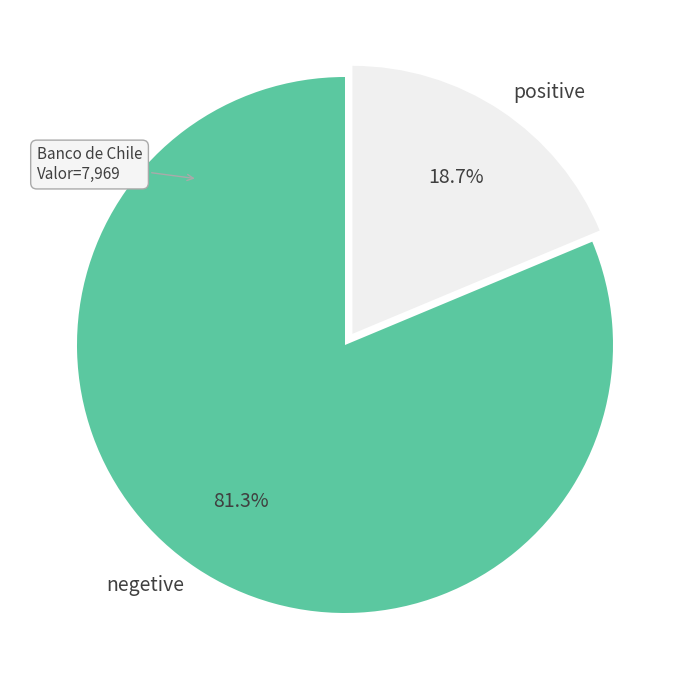

Which has a higher value, positive or negetive?

negetive